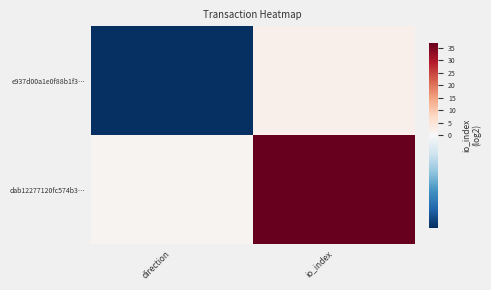

Which series has the largest range (max minus min)?

dab12277120fc574b3…